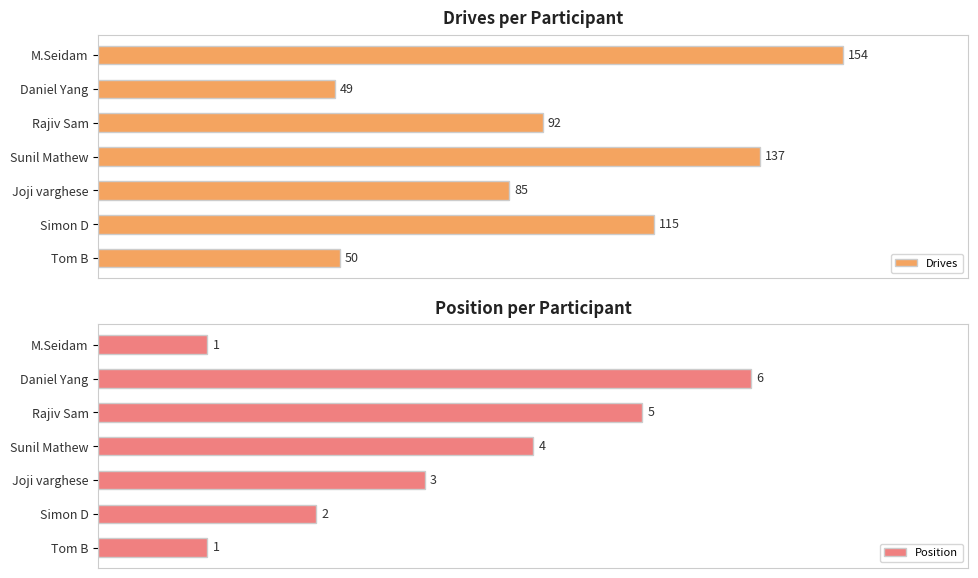

How many bars are there in total?

14